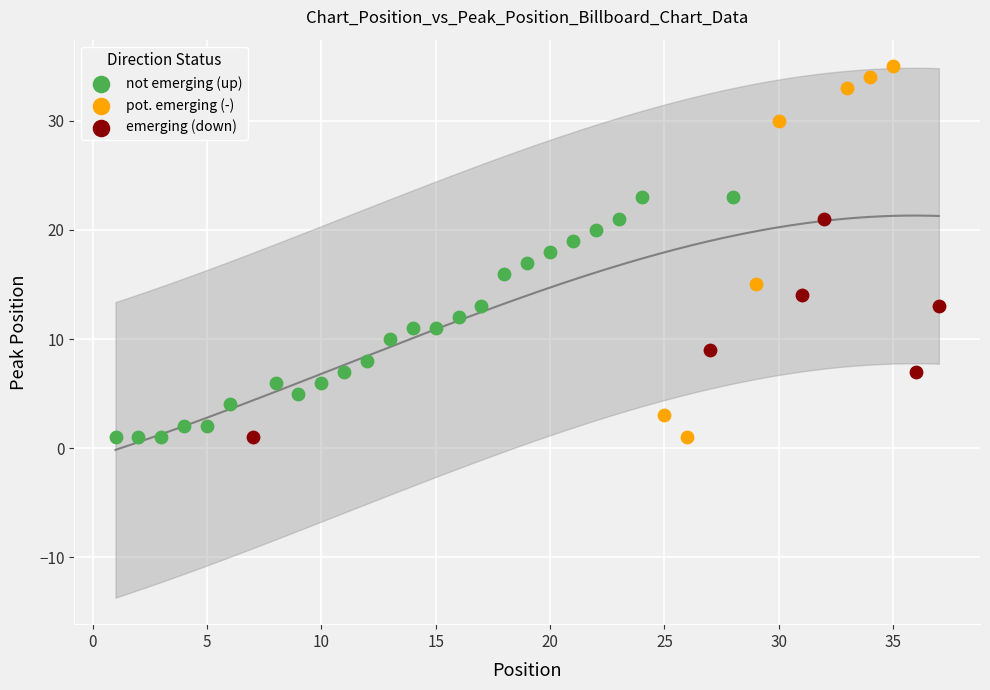

Which series has the largest Y range (max minus min)?

pot. emerging (-)